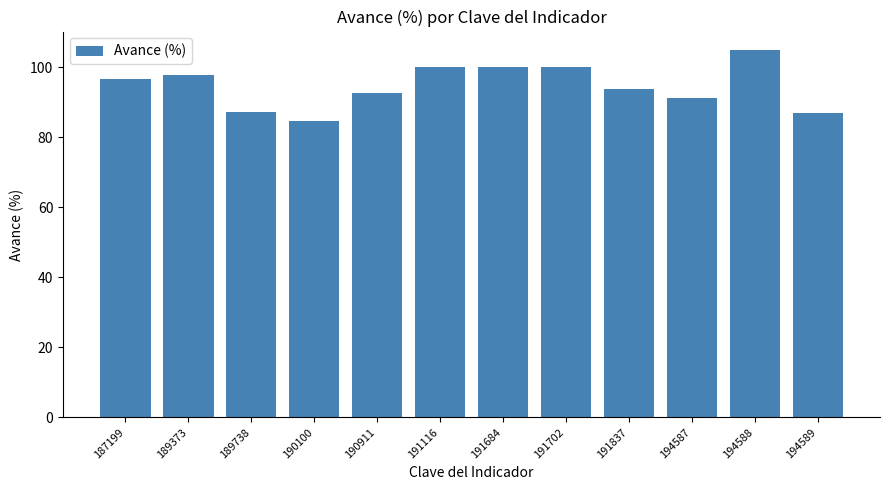

Approximately how many times larger is the value at 194589 compared to 191702?

0.9